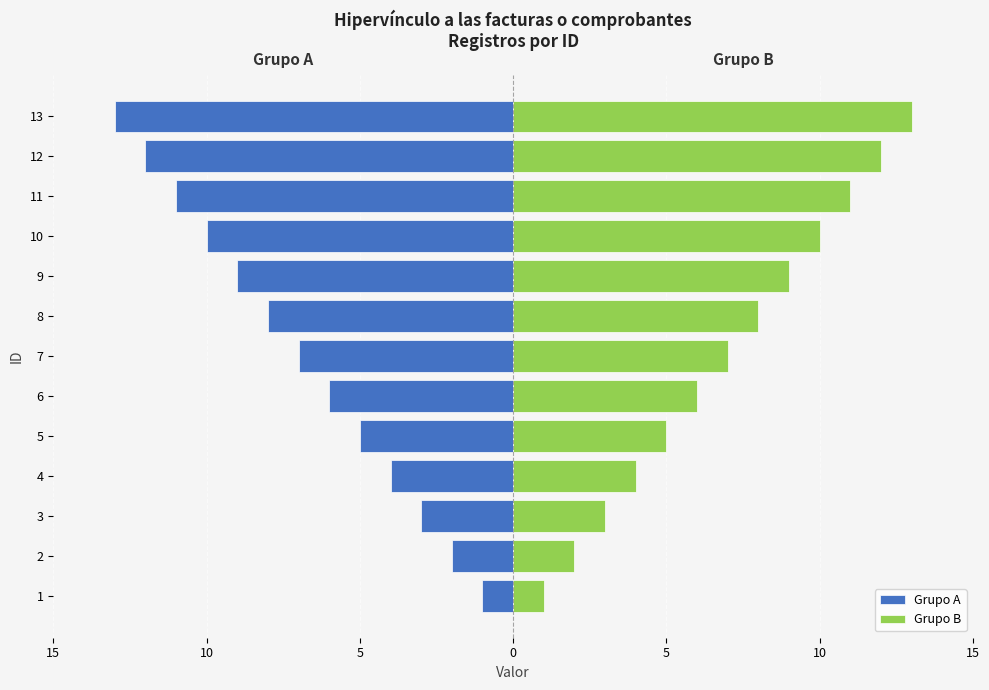

How many values in the Grupo B series exceed 7?

6